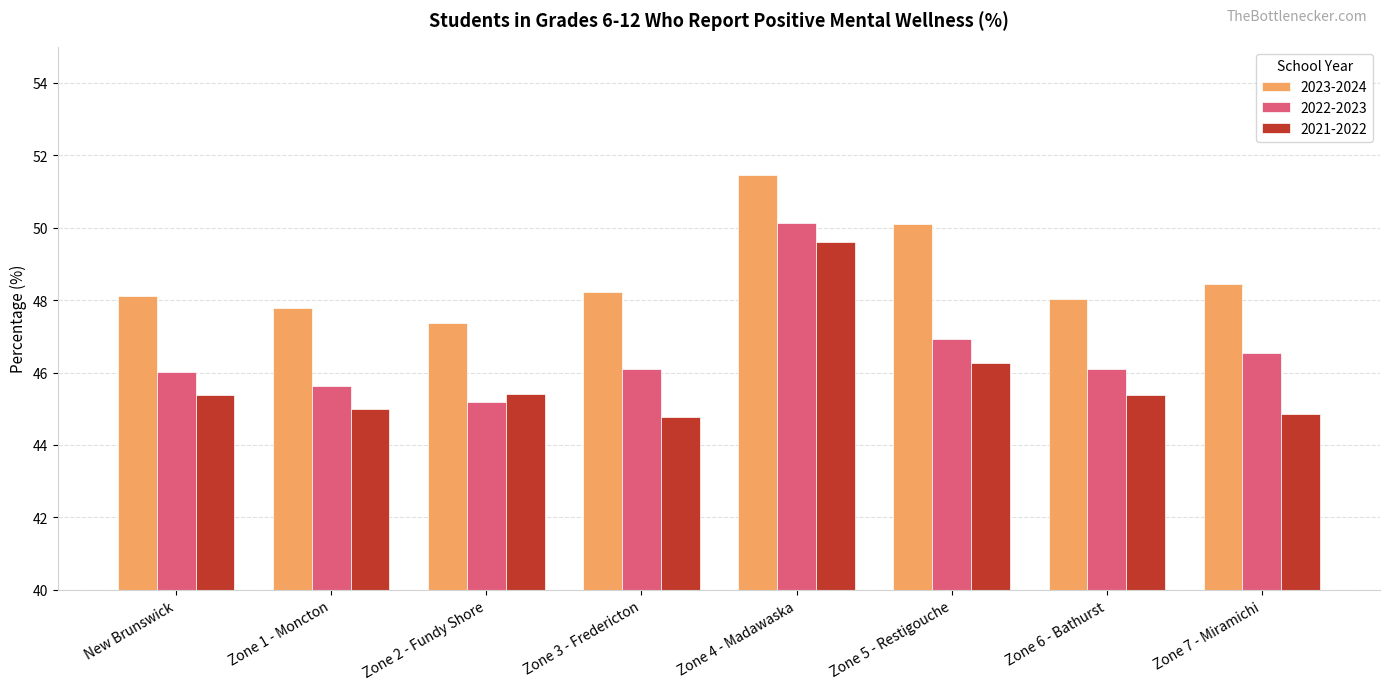

List the series in order of their peak value, highest first.

2023-2024, 2022-2023, 2021-2022